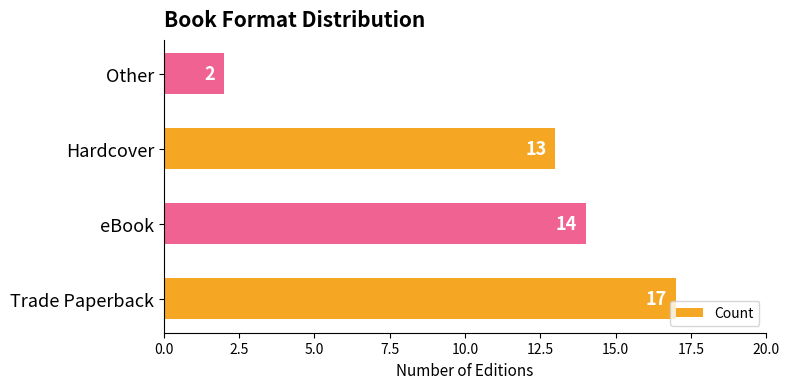

What is the maximum value shown in the chart?

17